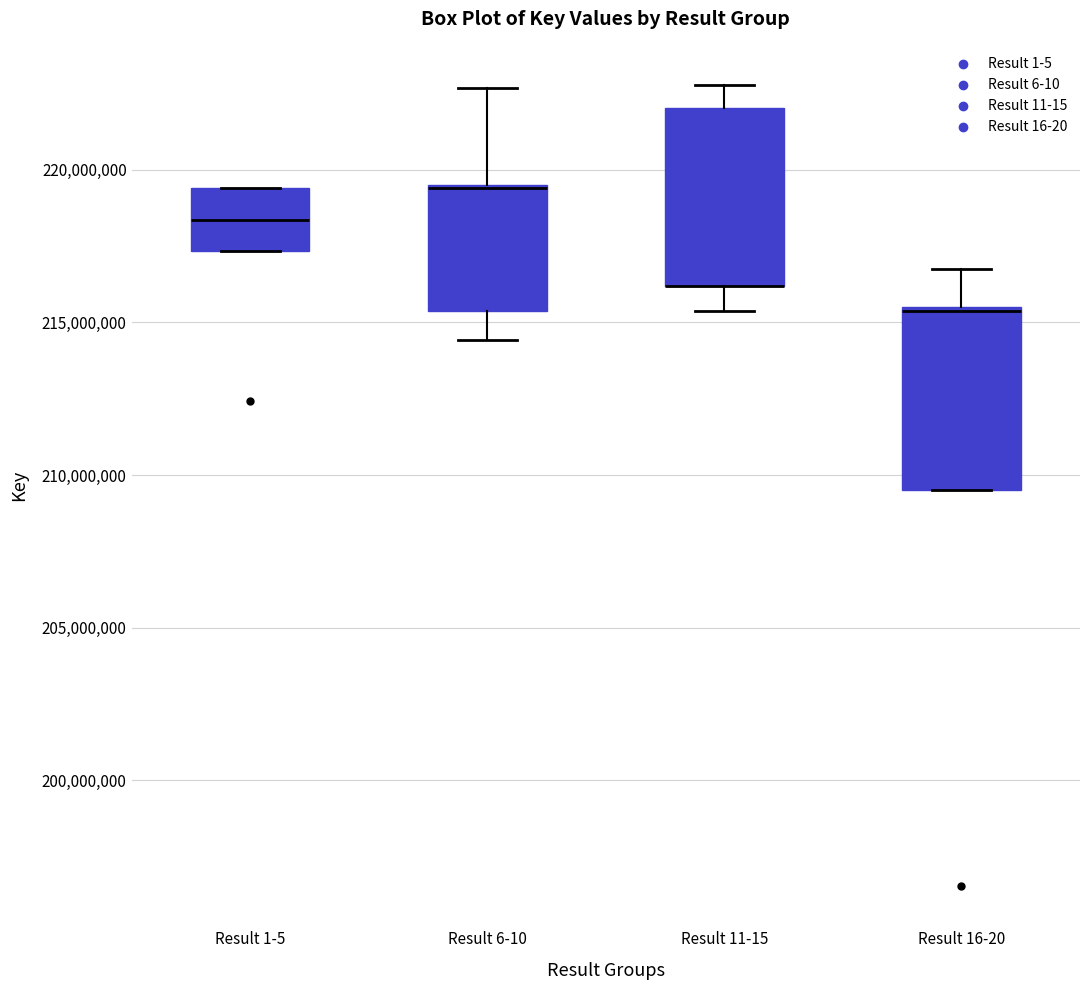

Reading left to right, transcribe this box plot: for each box, give where its median line is, the range the box spans, and where its two whiskers end, as read against the y-axis. The values are not printed on the chart, so give them approximately, as read against the axis.

Result 1-5: median 218500000, box 217500000 to 219500000, whiskers 217500000 to 219500000
Result 6-10: median 219500000 (drawn on the box's upper edge), box 215500000 to 219500000, whiskers 214500000 to 222500000
Result 11-15: median 216000000 (drawn on the box's lower edge), box 216000000 to 222000000, whiskers 215500000 to 223000000
Result 16-20: median 215500000 (drawn on the box's upper edge), box 209500000 to 215500000, whiskers 209500000 to 216500000